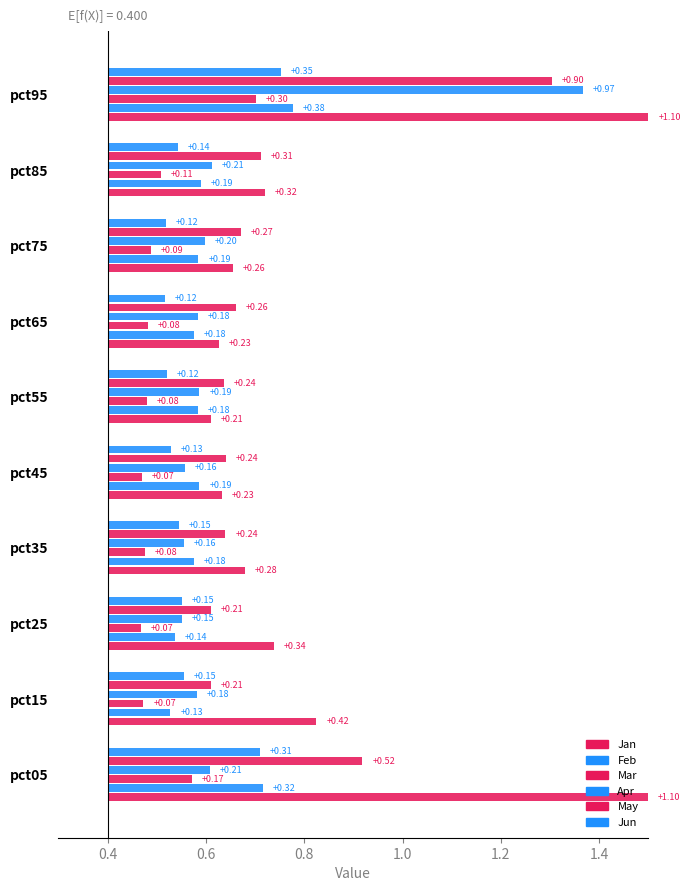

What value does the Jun series have at pct45?

0.1